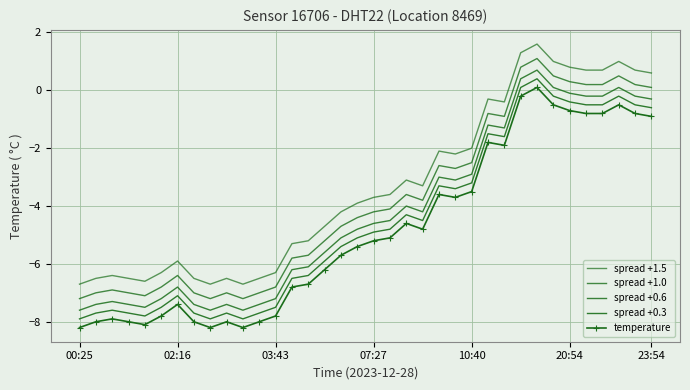

What is the lowest value of the spread +1.5 series?

-6.7